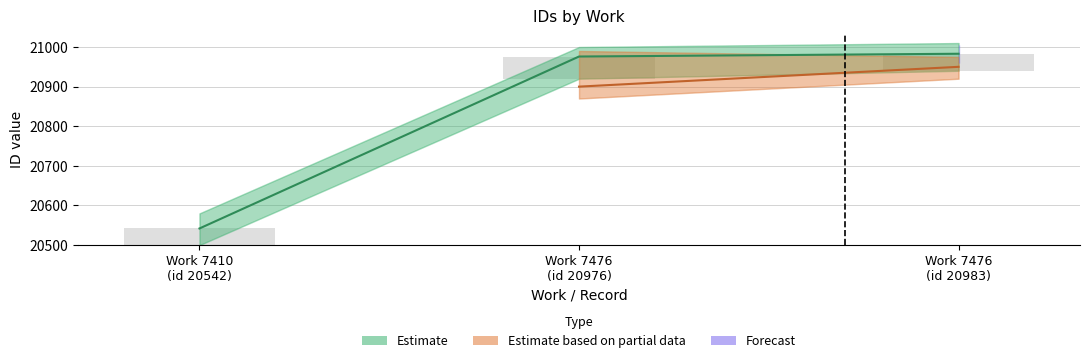

True or false: the data shows 6590 at Work 7410 (id 20542).

False